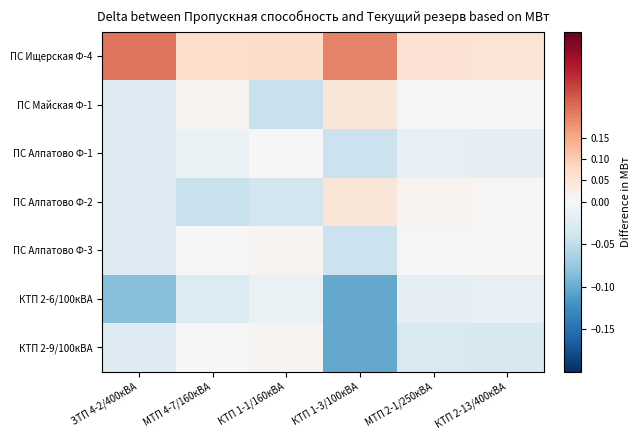

At how many categories does at least one series exceed 0?

6